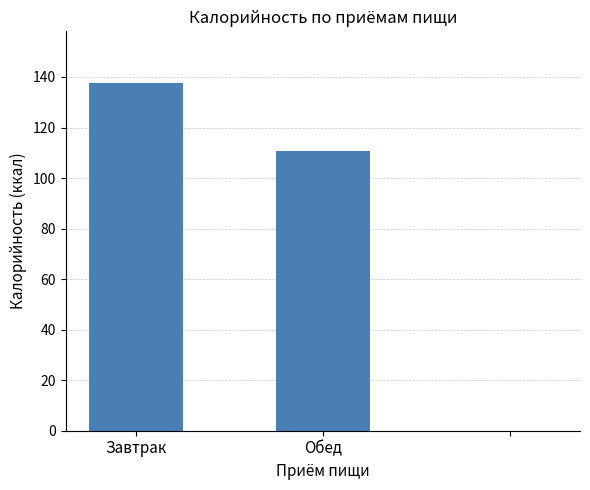

The chart shows a value of 34.7 at Завтрак. True or false?

False